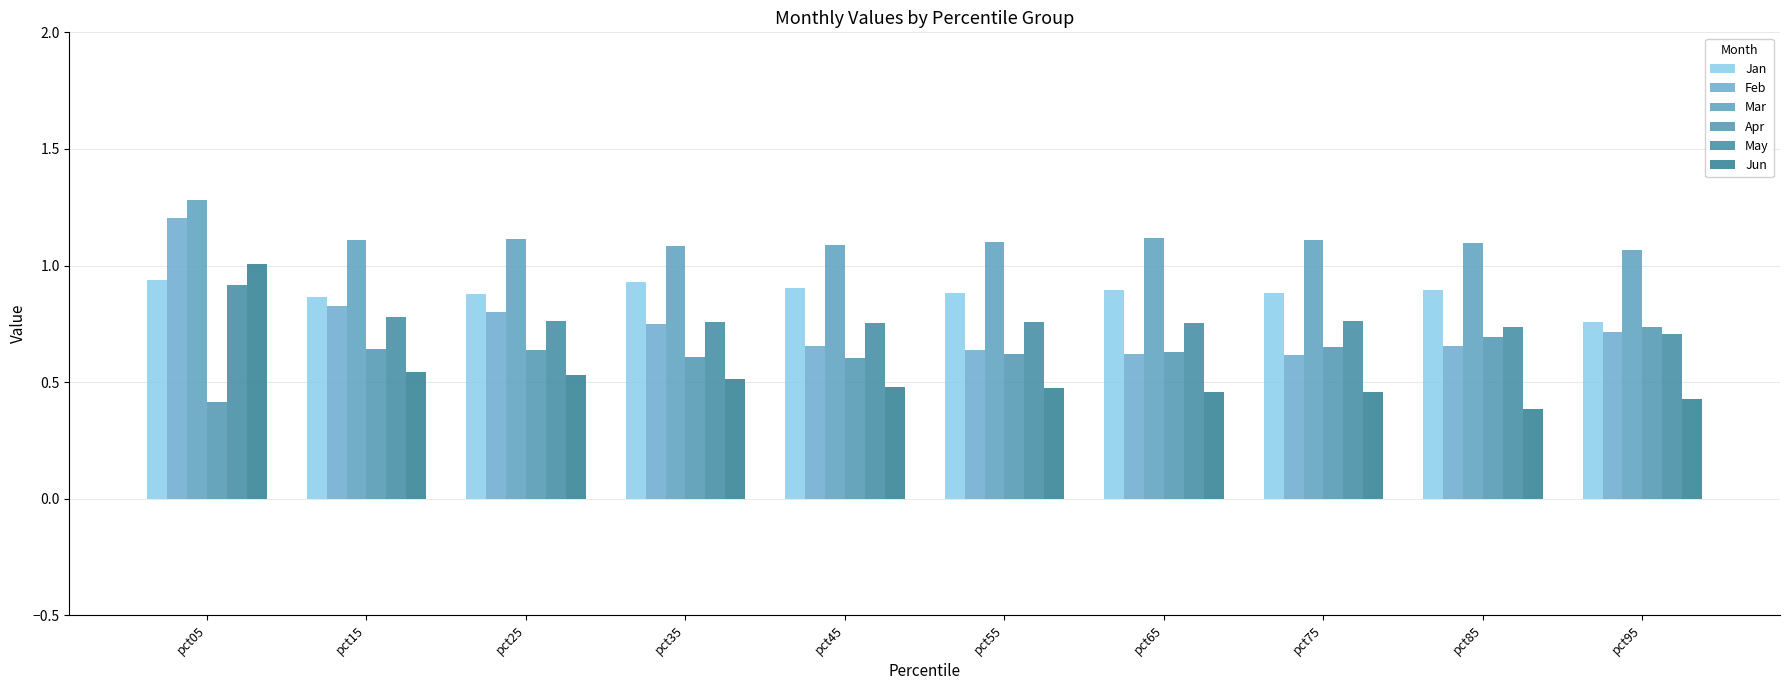

Which series changed the most between pct35 and pct85?

Jun